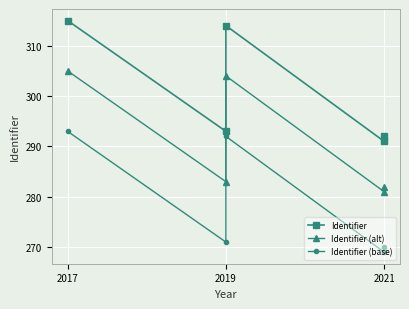

Which series changed the most between 2019 and 2021?

Identifier